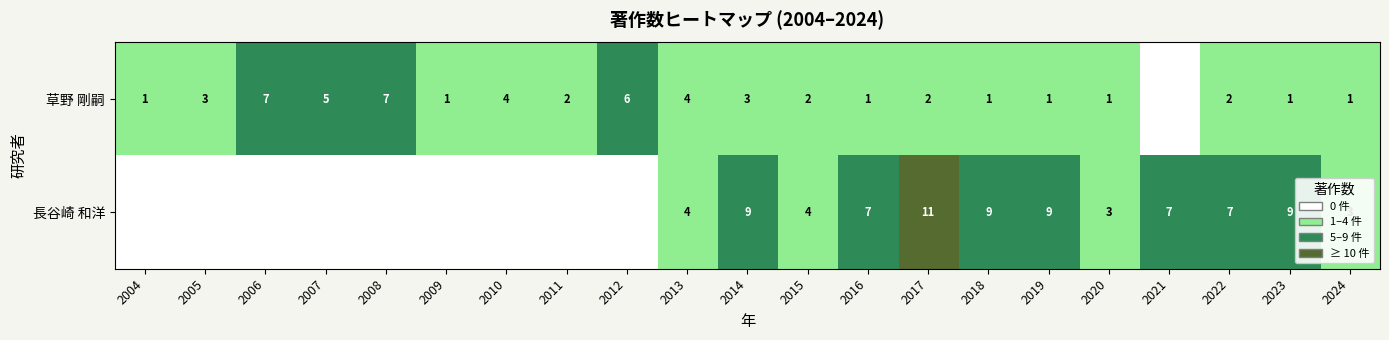

True or false: 草野 剛嗣 has a value of 3 at 2005.

True